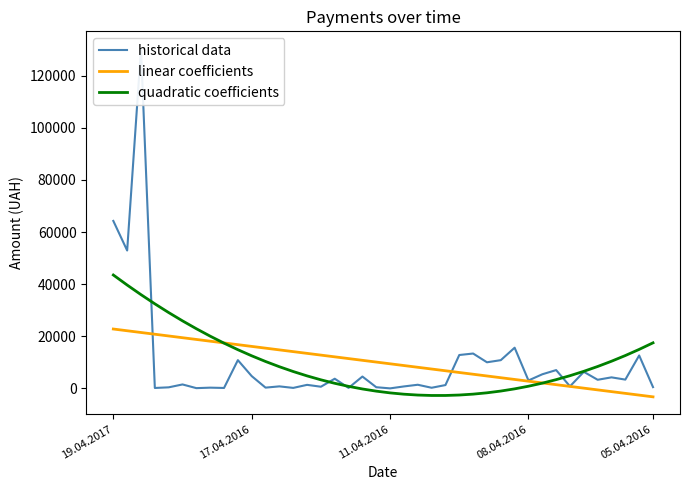

What is the highest value of the linear coefficients series?

22804.7